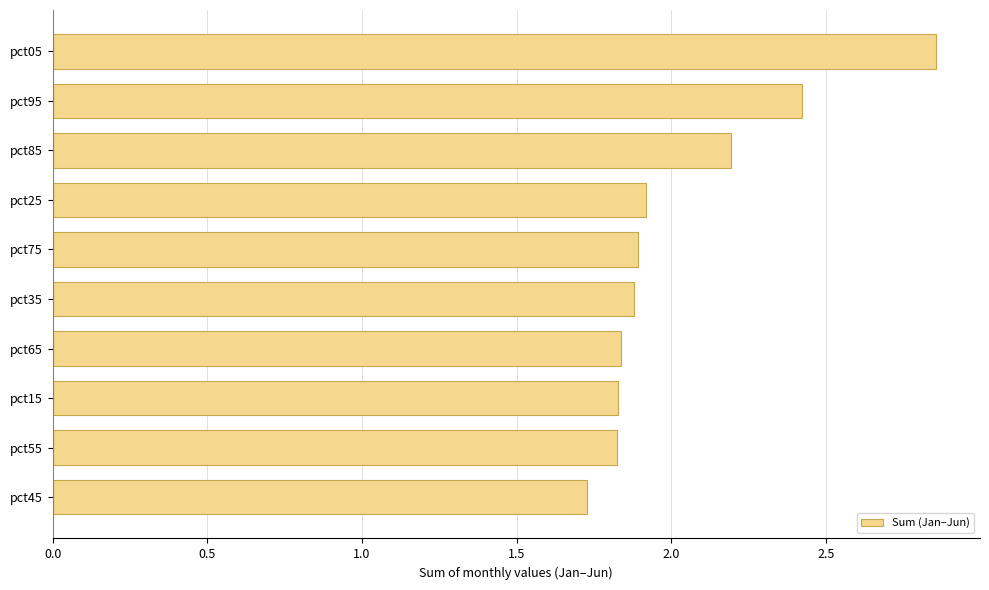

True or false: the data shows 1.8 at pct05.

False